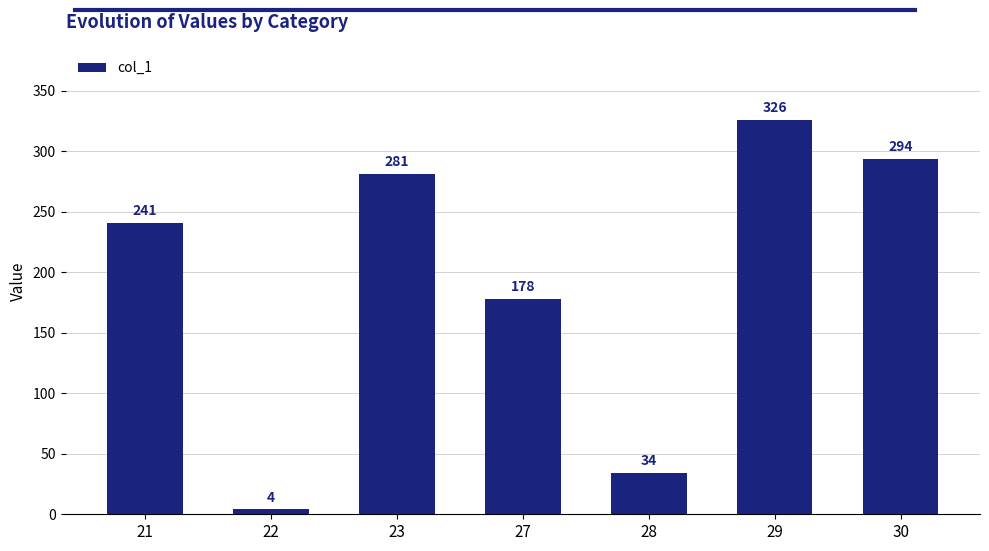

What is the difference between the maximum and minimum values?

322